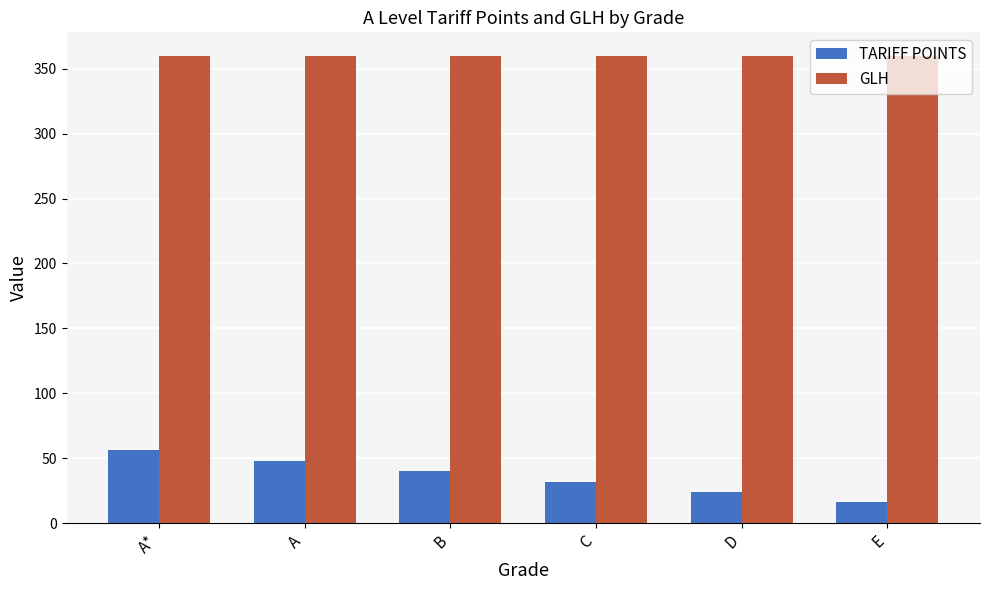

What is the label of the 5th bar from the left?

D